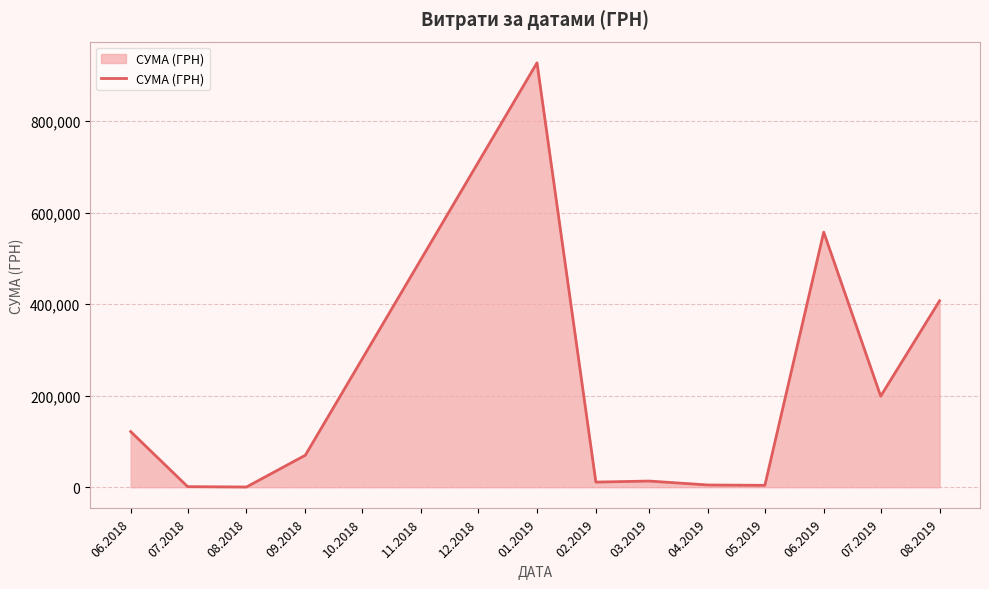

True or false: the data has more than 0 interior local peaks.

True